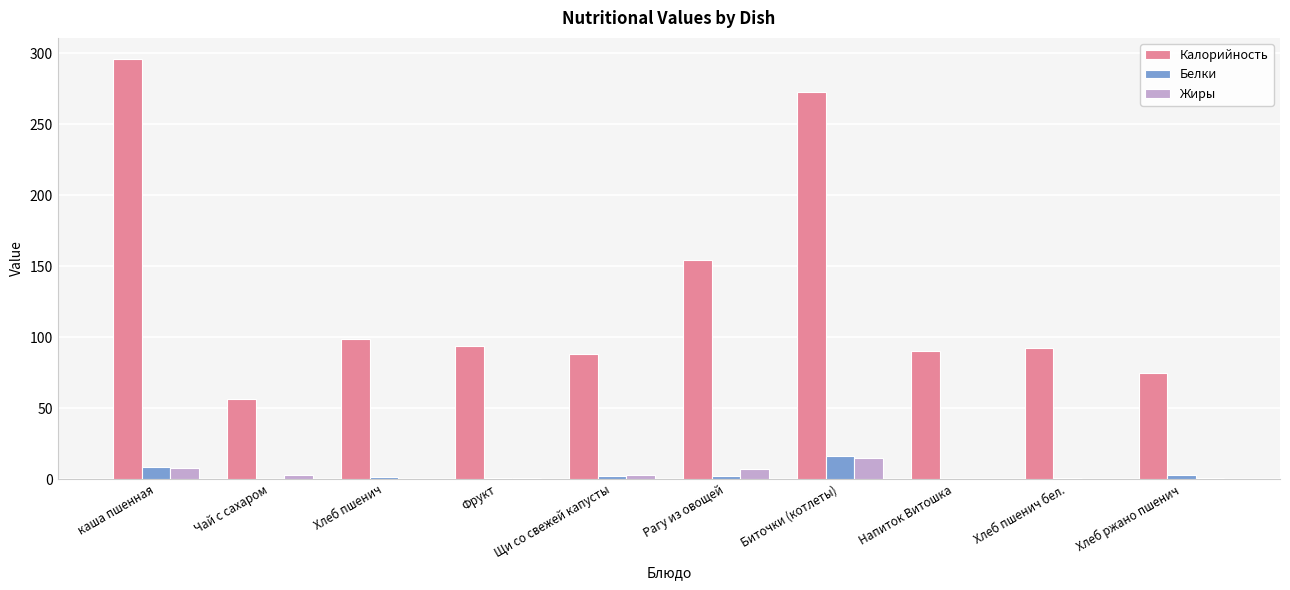

Between каша пшенная and Щи со свежей капусты, which series saw the biggest shift?

Калорийность